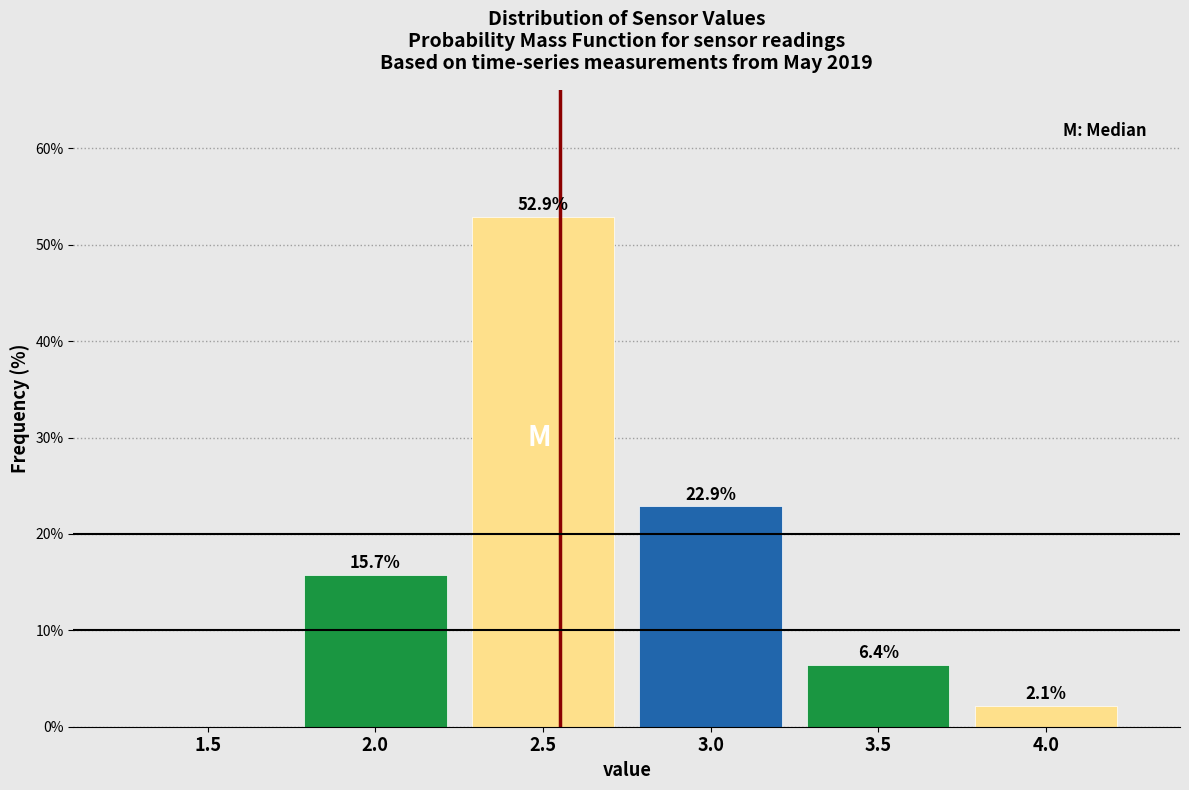

Reading left to right, extract all data points from this chart.

1.5=0.0	2.0=15.7	2.5=52.9	3.0=22.9	3.5=6.4	4.0=2.1